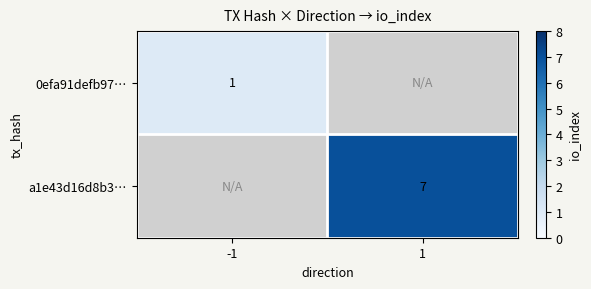

The value of a1e43d16d8b3… at 1 is 12. True or false?

False